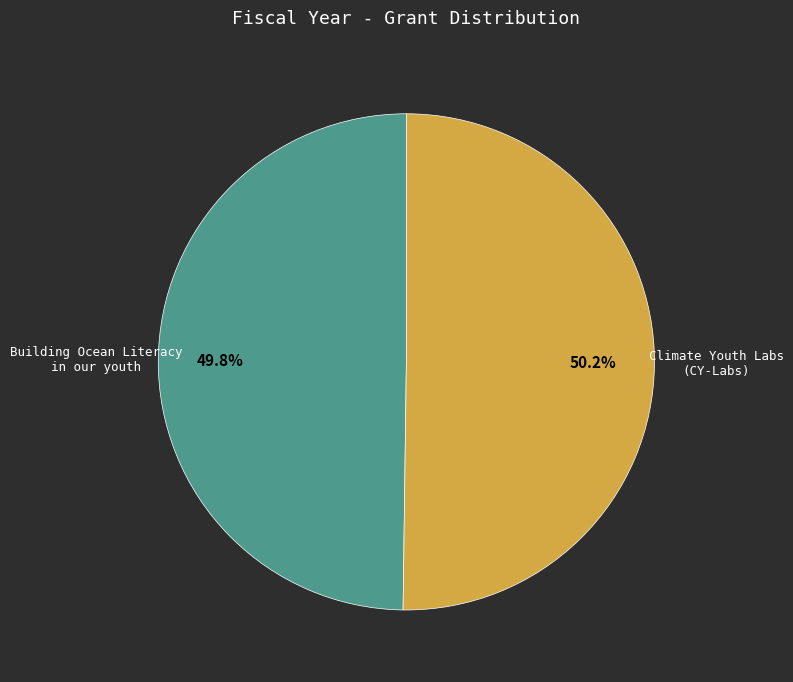

Is there a majority slice in this chart?

Yes